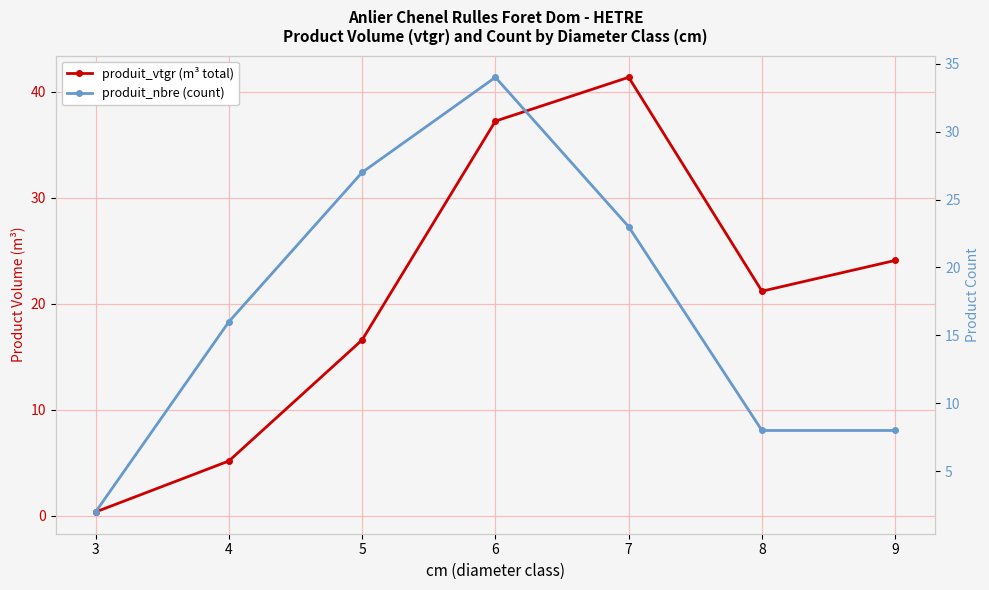

What is the spread (max minus min) of values at 9?

16.1